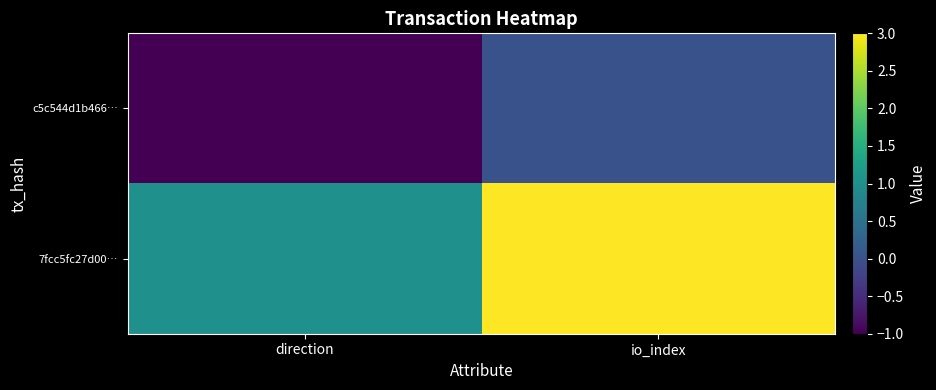

At which category is the sum across all series the highest?

io_index